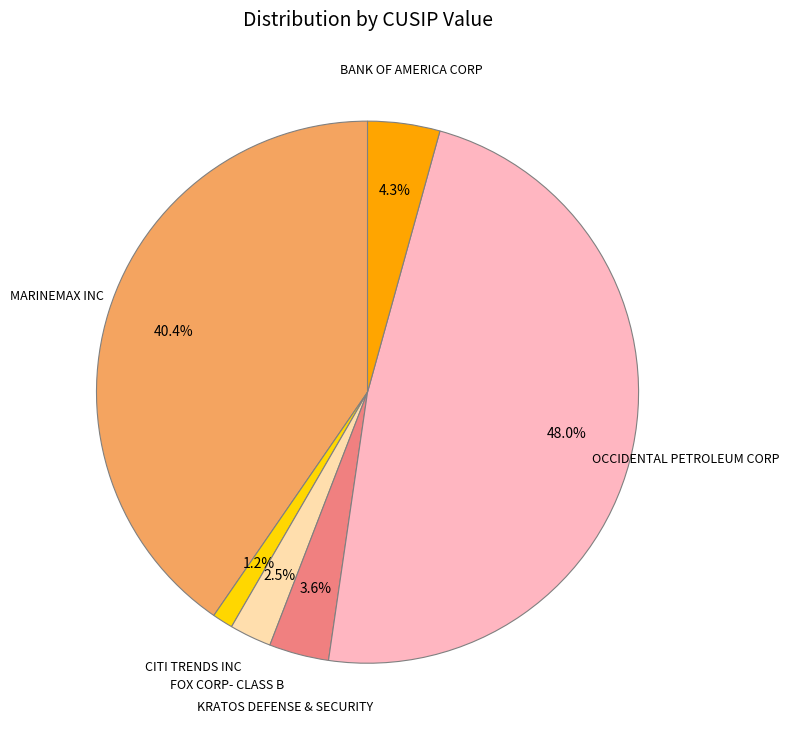

Is there a majority slice in this chart?

No